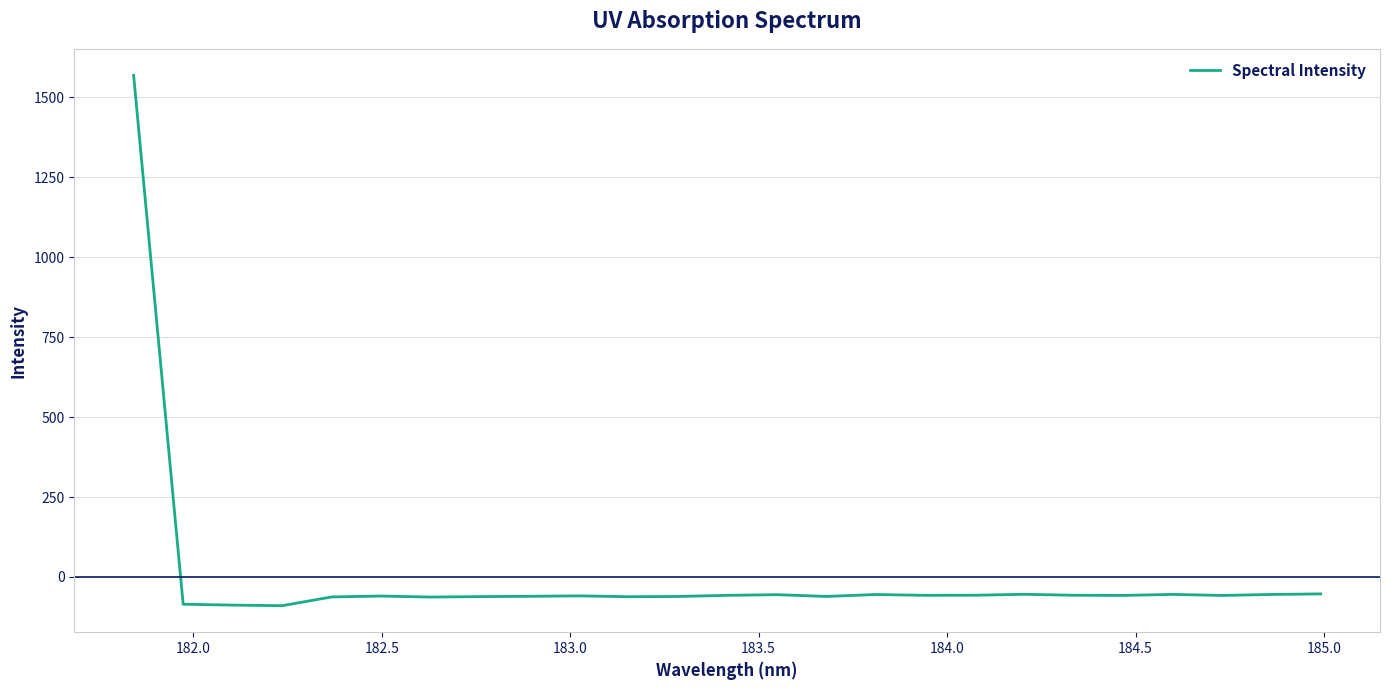

What is the minimum value shown in the chart?

-89.7